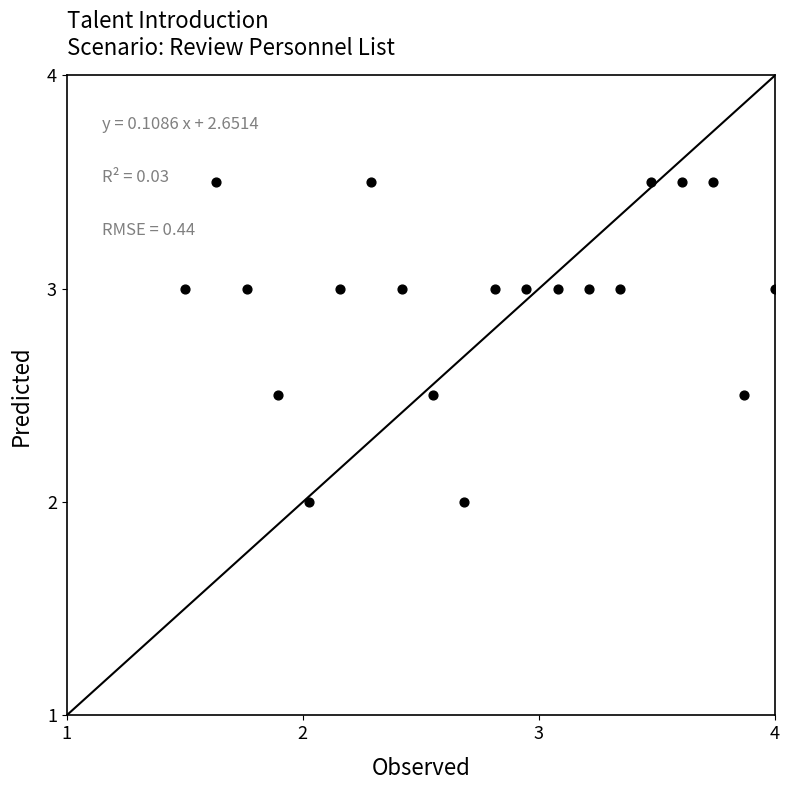

What is the range of X values (max minus min)?

2.5